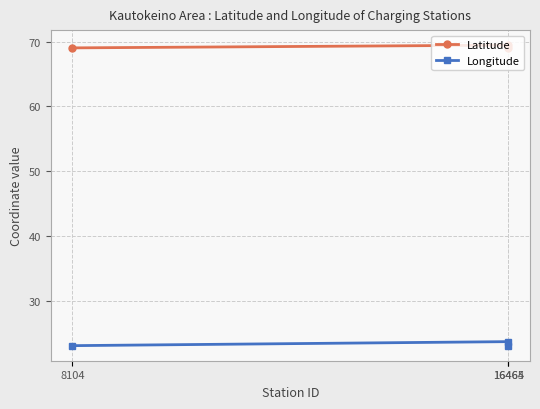

Reading left to right, list all the values displayed in this chart.

Latitude: 8104=69.0	16464=69.0	16465=69.4
Longitude: 8104=23.0	16464=23.0	16465=23.7